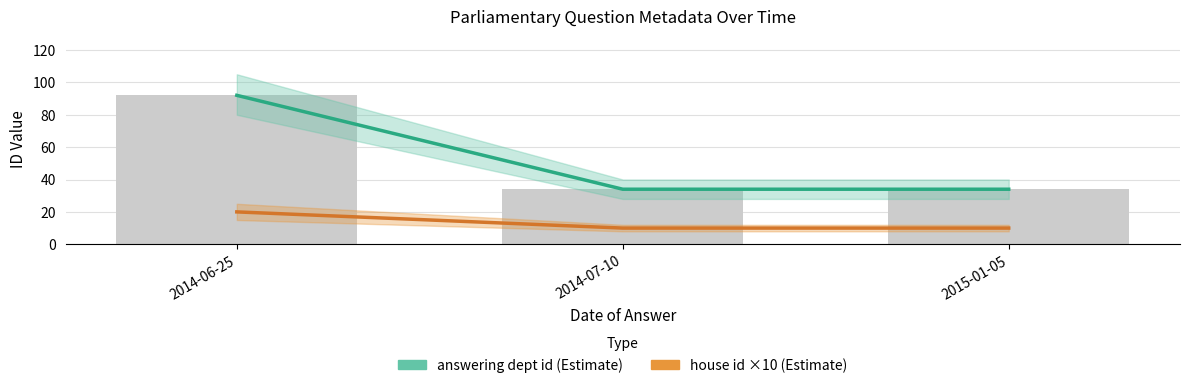

Which series has the largest total across all categories?

answering dept id